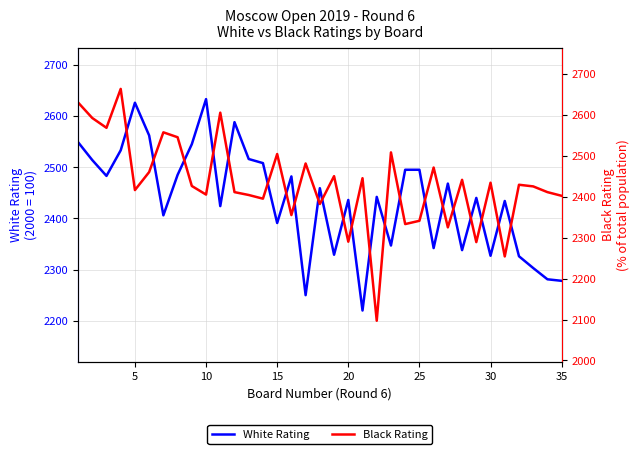

What is the highest value of the White Rating series?

2633